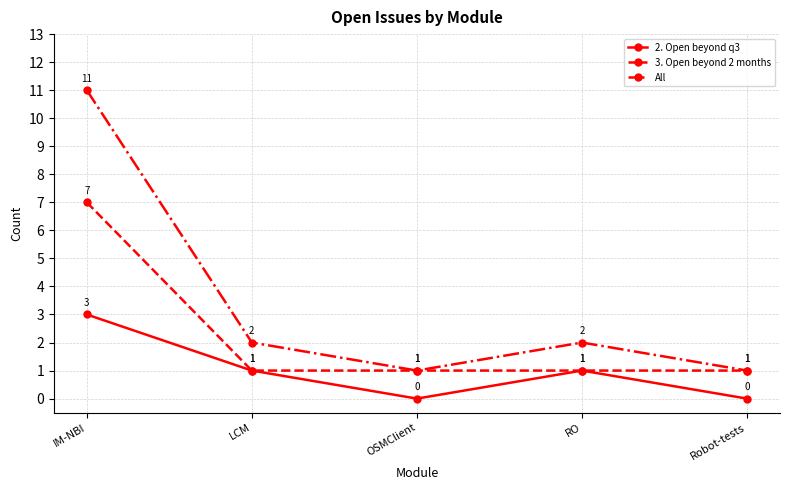

Rank the series by their average value, from highest to lowest.

All, 3. Open beyond 2 months, 2. Open beyond q3